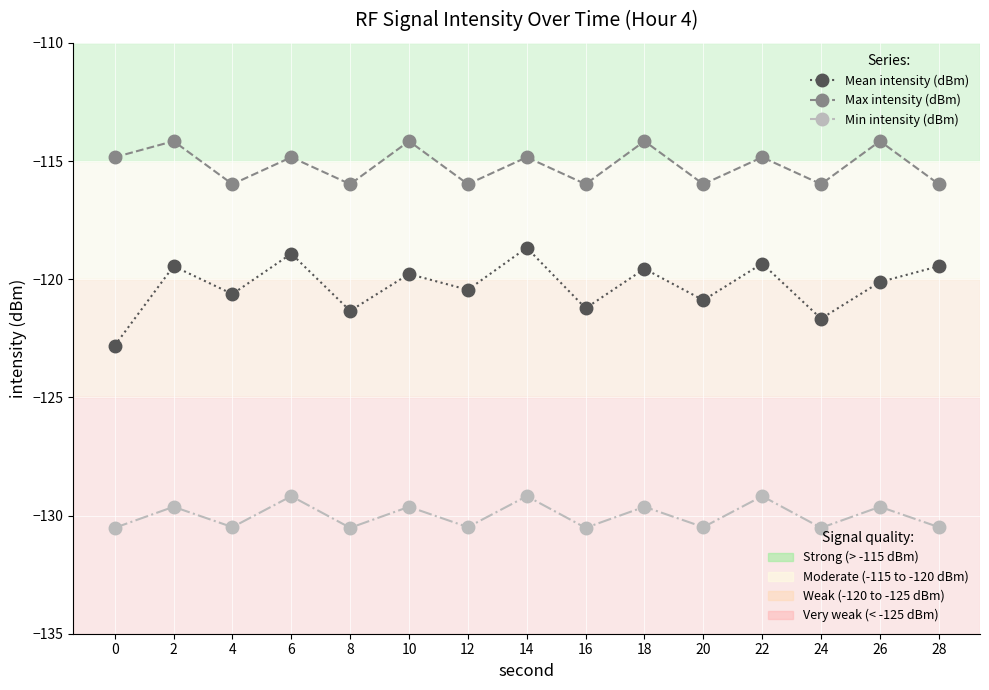

What is the spread (max minus min) of values at 10?

15.5